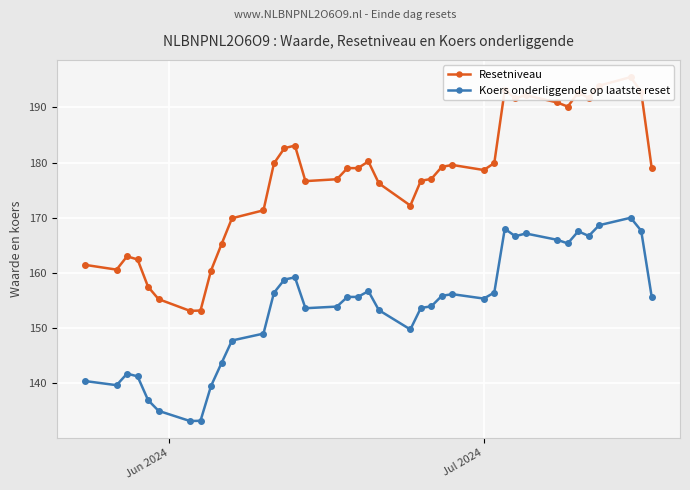

What is the minimum value for Koers onderliggende op laatste reset?

133.2